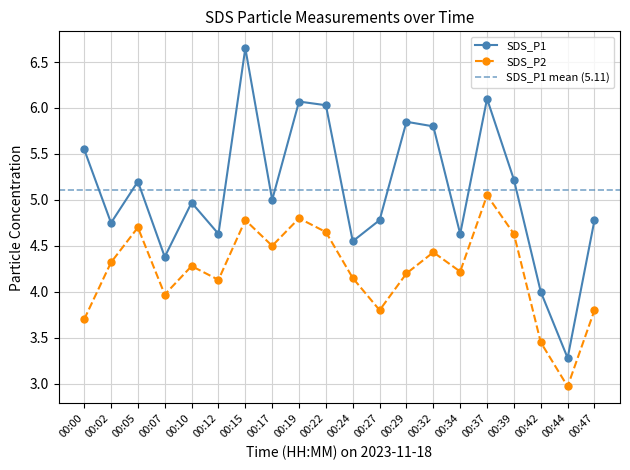

Between 00:07 and 00:05, which is larger?

00:05